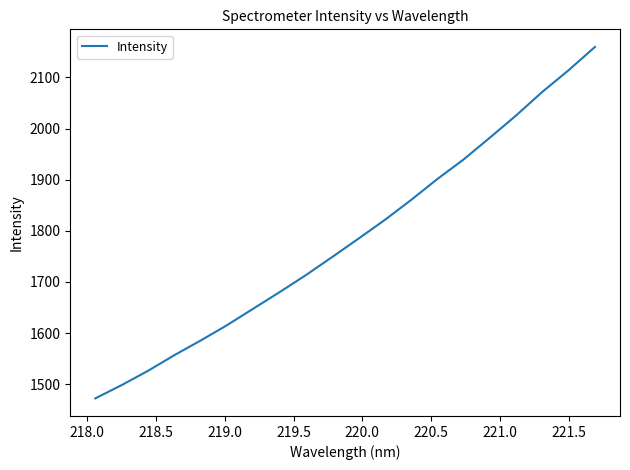

What is the sum of all values?

35702.8